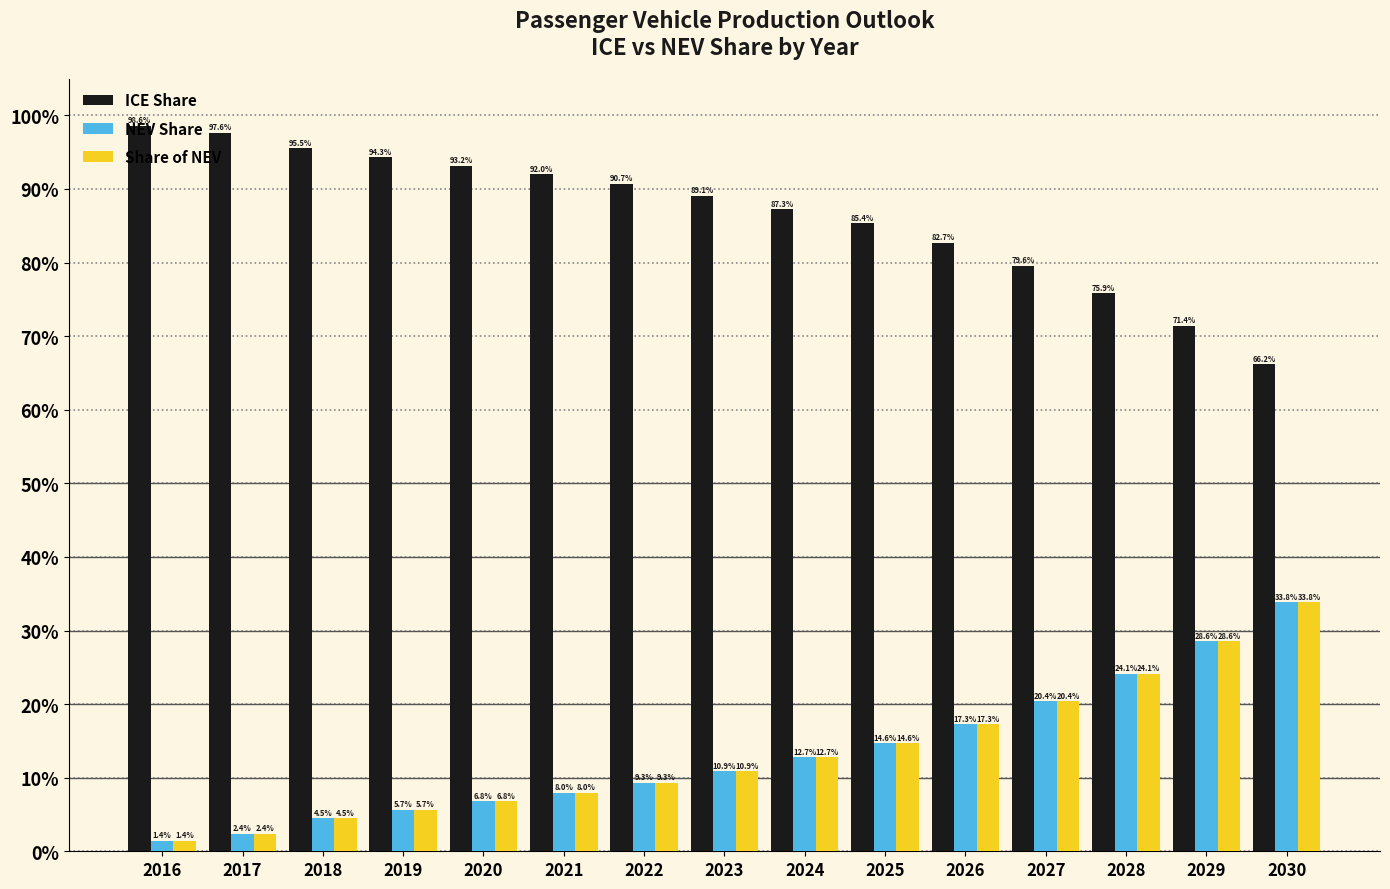

Does the chart contain any negative values?

No